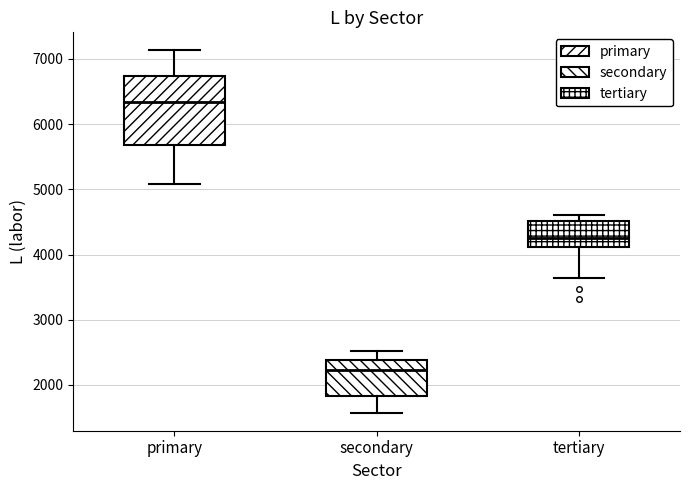

Which box's median line is the highest?

primary